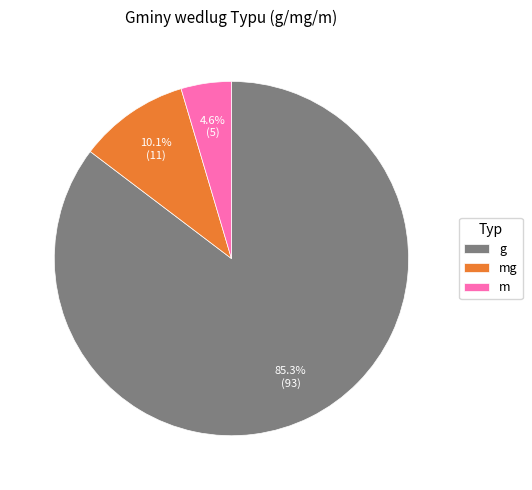

Between m and mg, which is larger?

mg